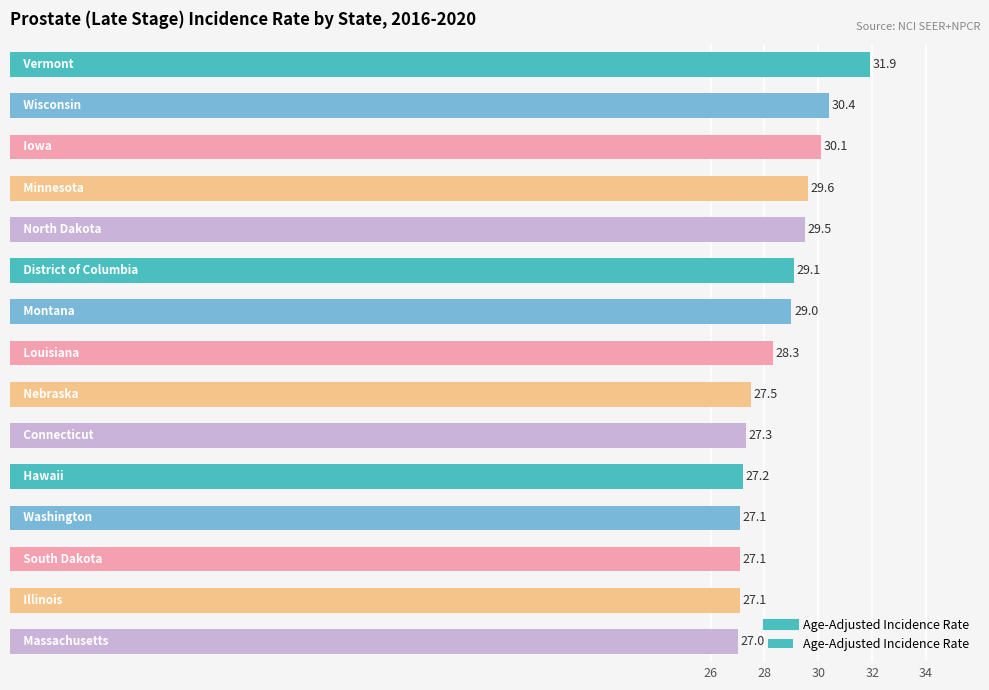

What is the value of the 12th bar from the top?

27.1